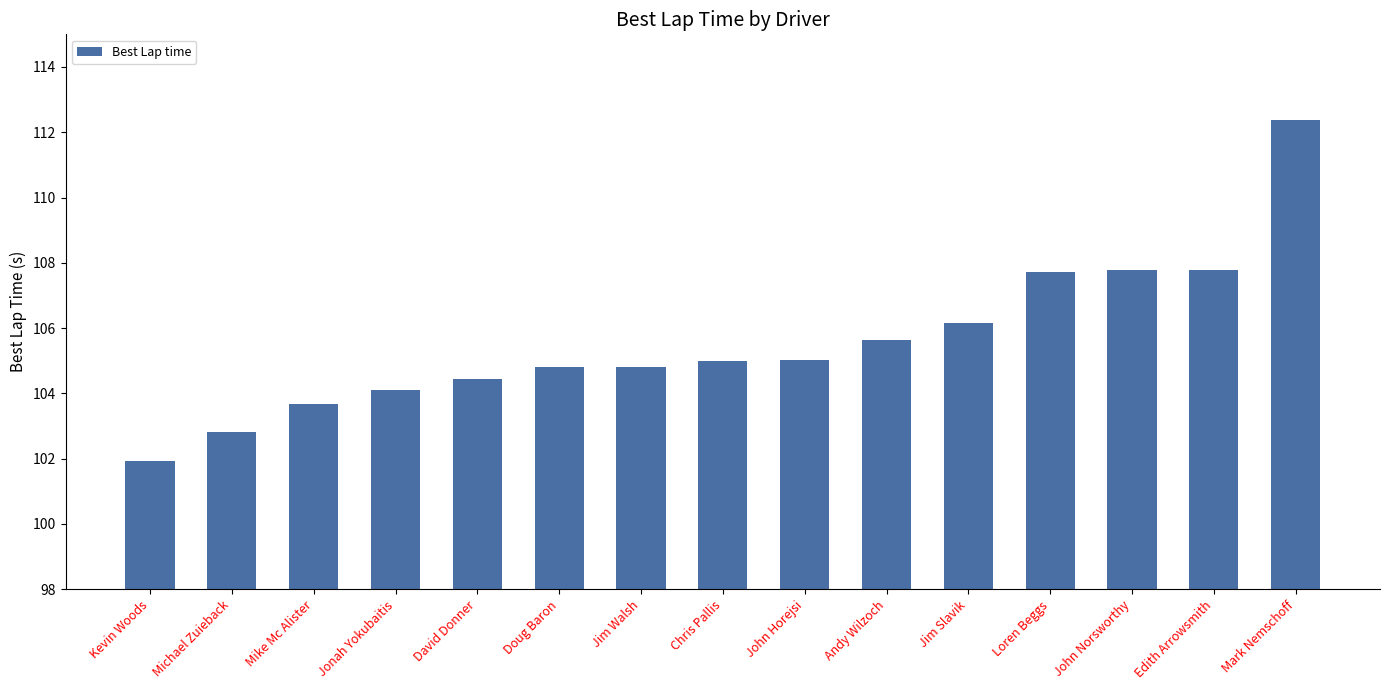

Reading left to right, transcribe all the data shown in this chart.

Kevin Woods=101.9	Michael Zuieback=102.8	Mike Mc Alister=103.7	Jonah Yokubaitis=104.1	David Donner=104.4	Doug Baron=104.8	Jim Walsh=104.8	Chris Pallis=105.0	John Horejsi=105.0	Andy Wilzoch=105.6	Jim Slavik=106.2	Loren Beggs=107.7	John Norsworthy=107.8	Edith Arrowsmith=107.8	Mark Nemschoff=112.4